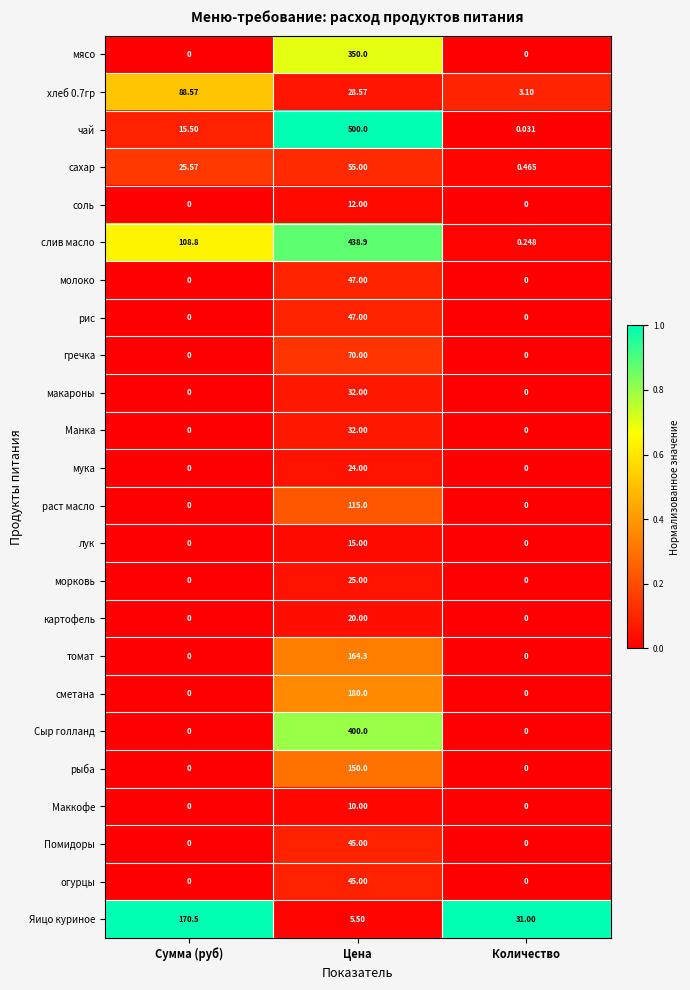

What is the difference between the highest and lowest values at Количество?

31.0